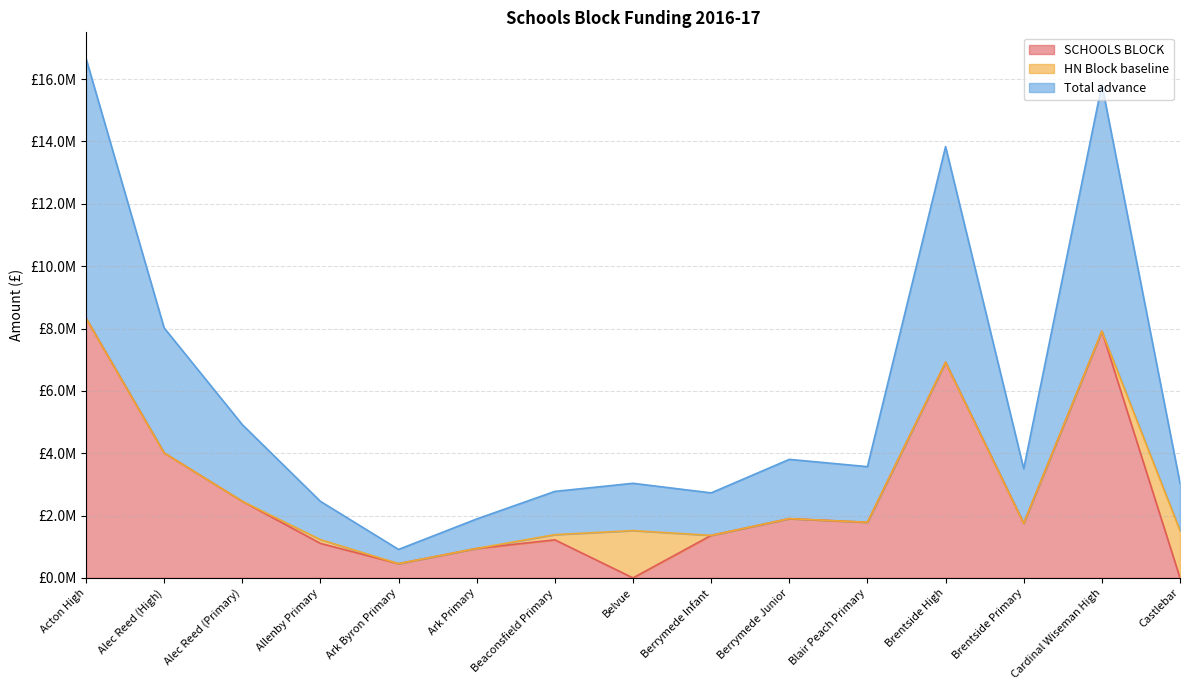

What is the label of the 5th point from the left?

Ark Byron Primary